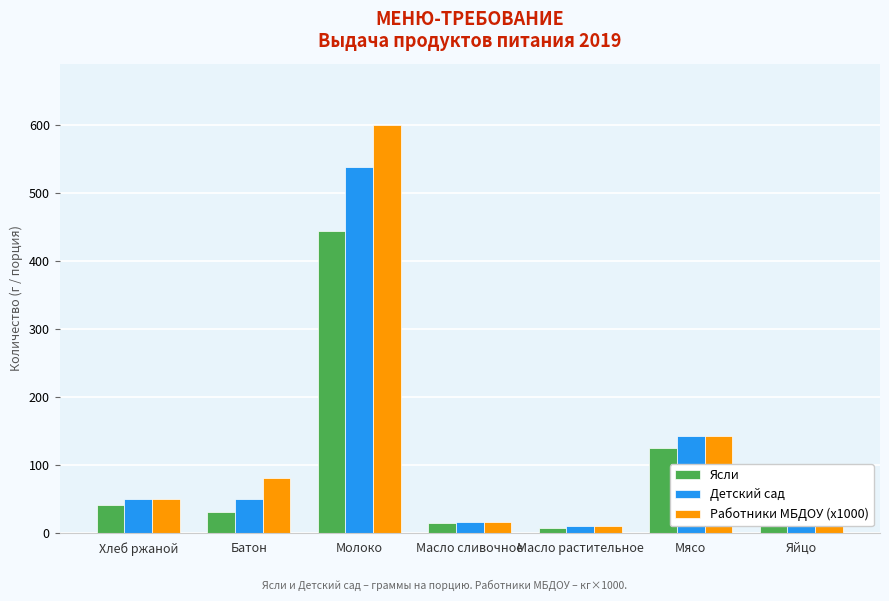

Reading left to right, transcribe all the data shown in this chart.

Ясли: 40	30	443	14	7	125	68
Детский сад: 50	50	538	16	9	142	87
Работники МБДОУ (x1000): 50	80	600	16	9	142	87